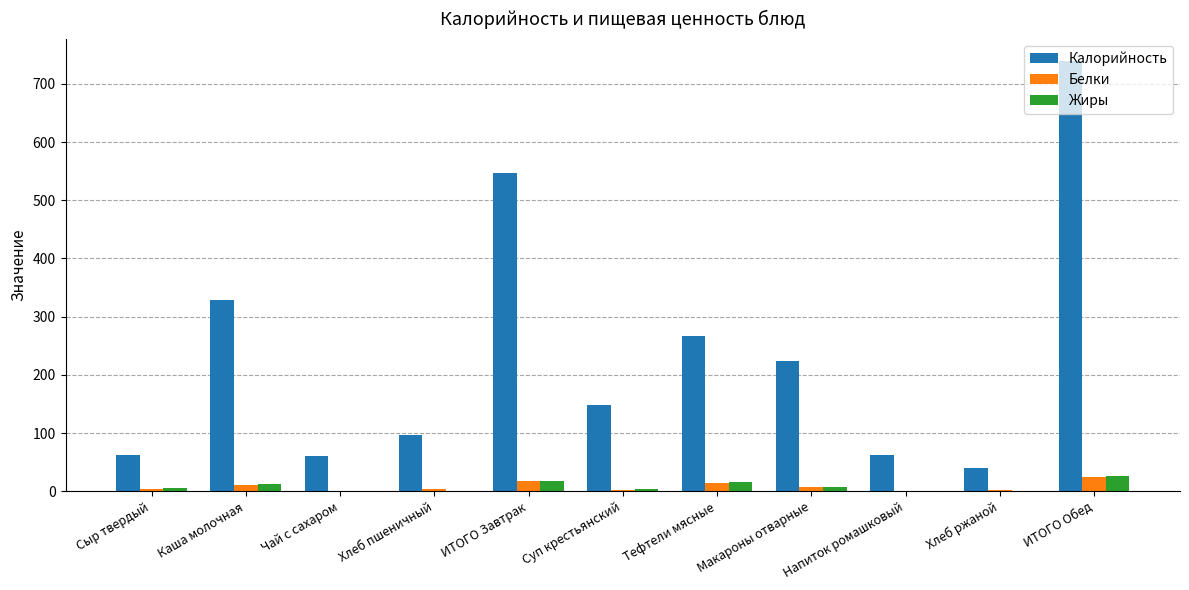

True or false: Белки has a value of 24.0 at ИТОГО Обед.

True